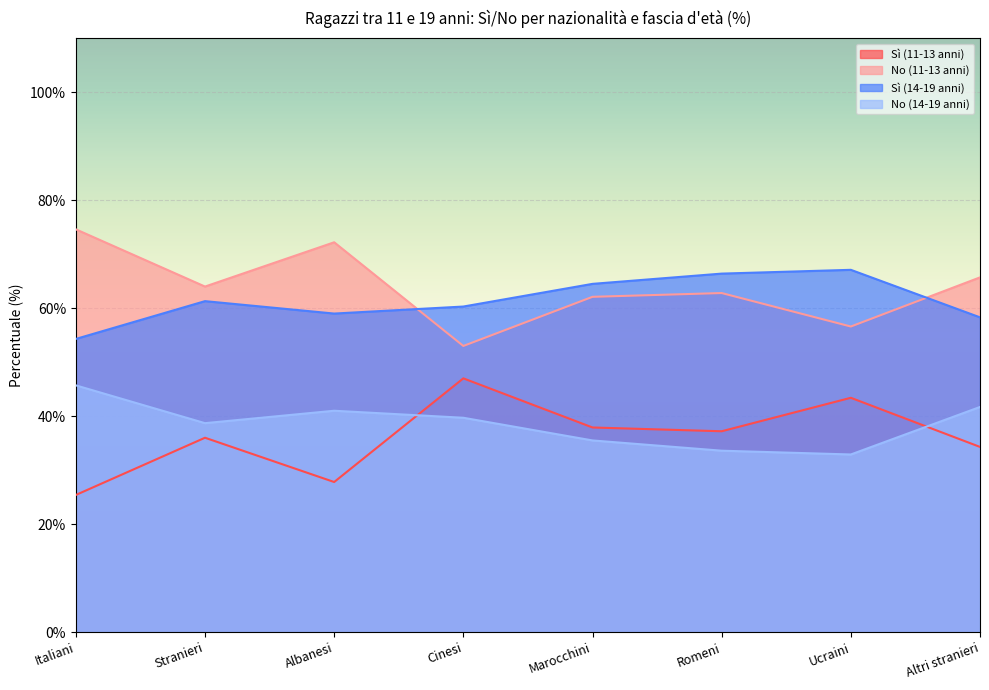

The No (11-13 anni) series shows 64.0 at Stranieri. True or false?

True